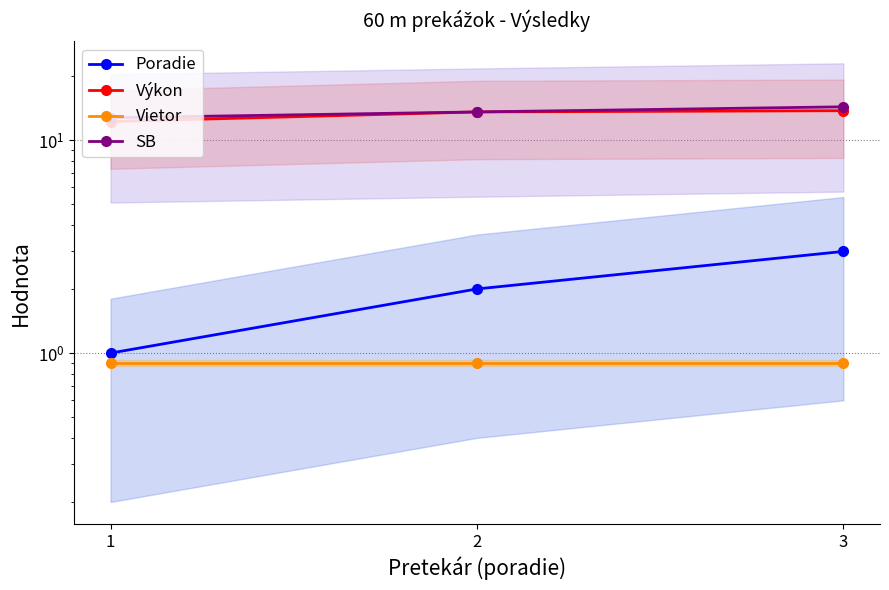

The value of SB at 1 is 22.4. True or false?

False